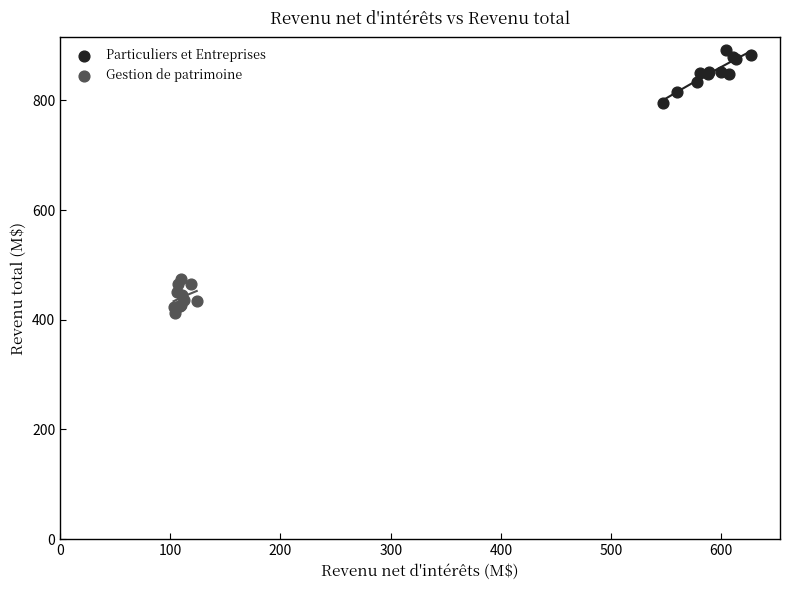

Which series reaches the minimum Y coordinate?

Gestion de patrimoine